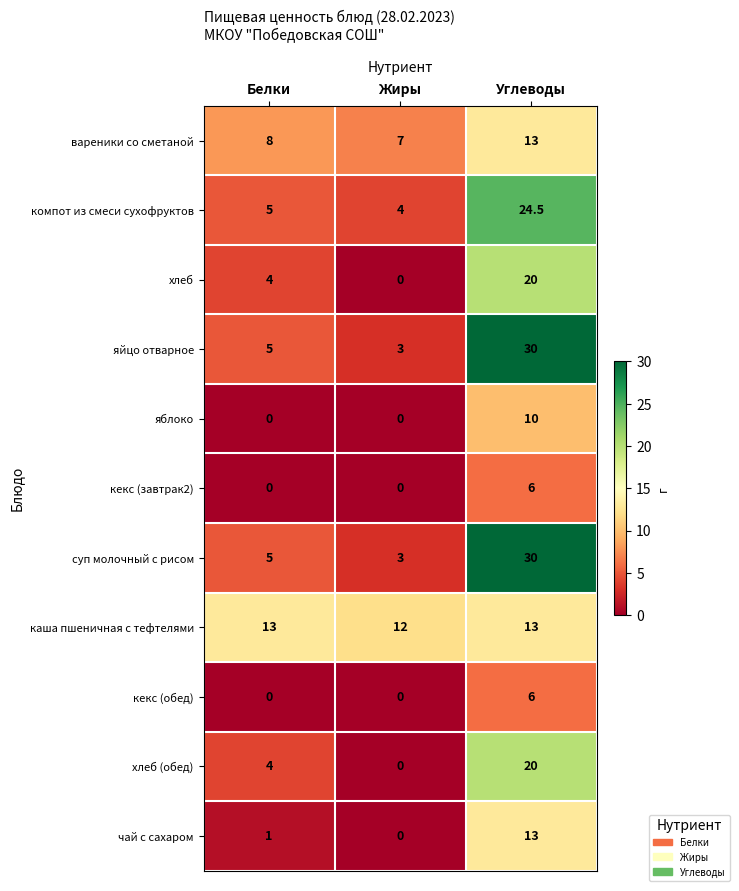

What is the difference between the highest and lowest values at Жиры?

12.0